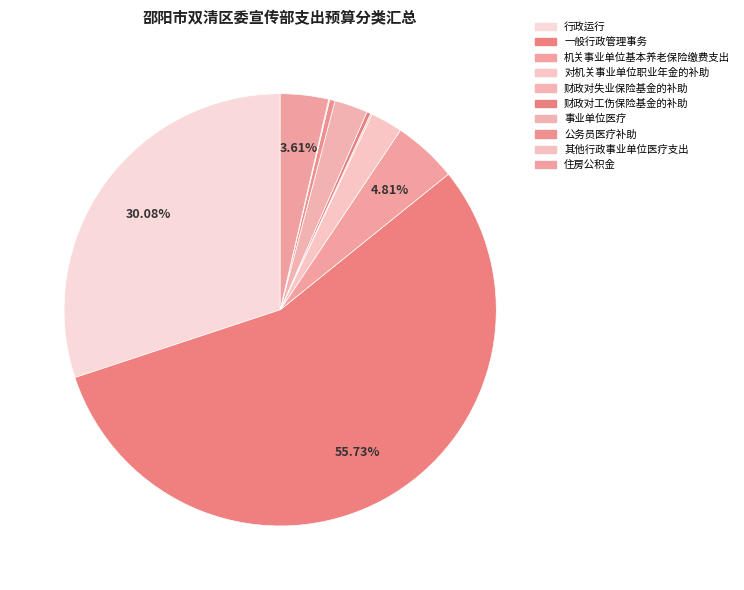

To the nearest percent, what is the difference between the largest and smallest slice percentages?

56%